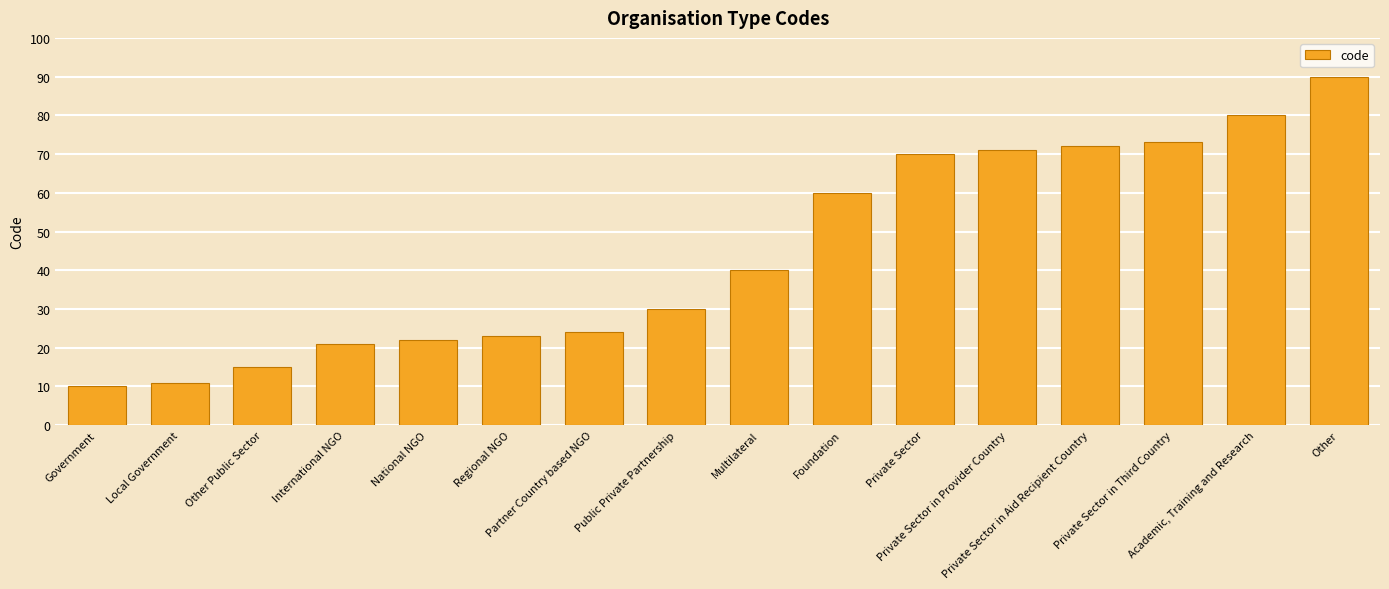

What is the sum of the values at National NGO and Regional NGO?

45